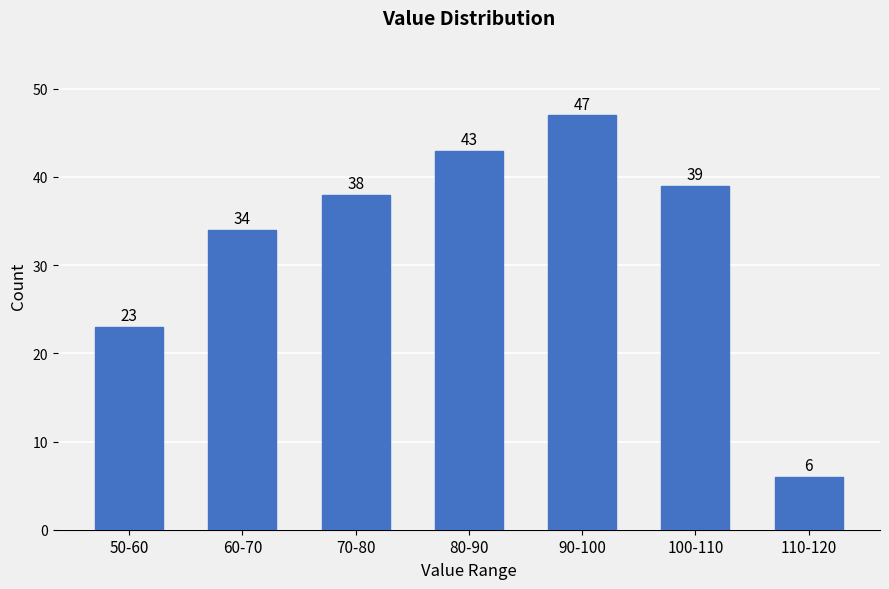

Reading left to right, what are all the values shown in this chart?

50-60=23	60-70=34	70-80=38	80-90=43	90-100=47	100-110=39	110-120=6